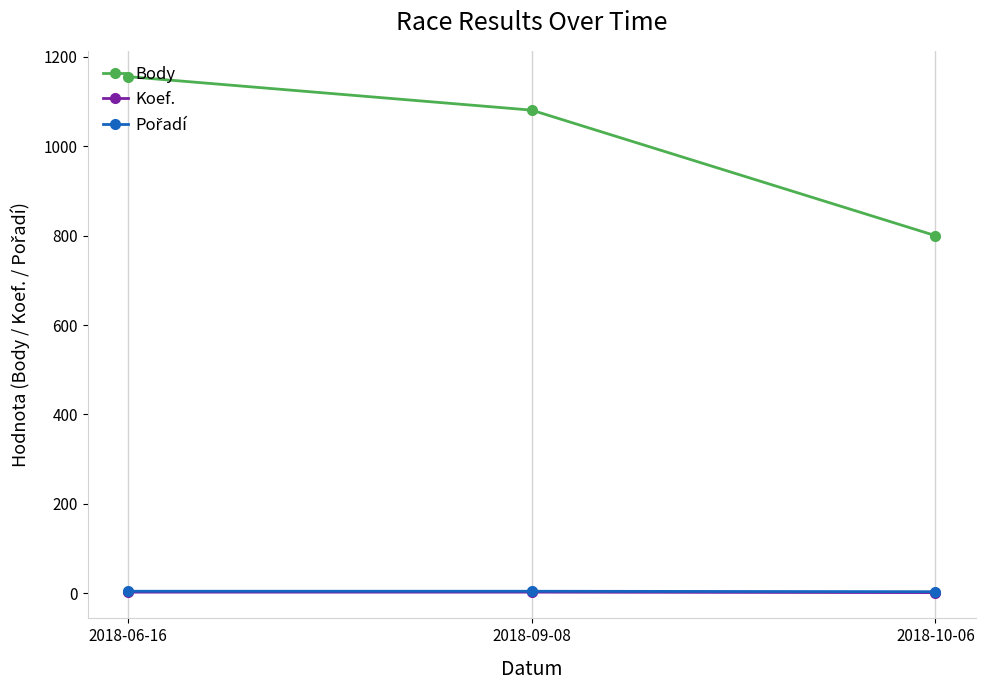

The value of Body at 2018-06-16 is 1156. True or false?

True